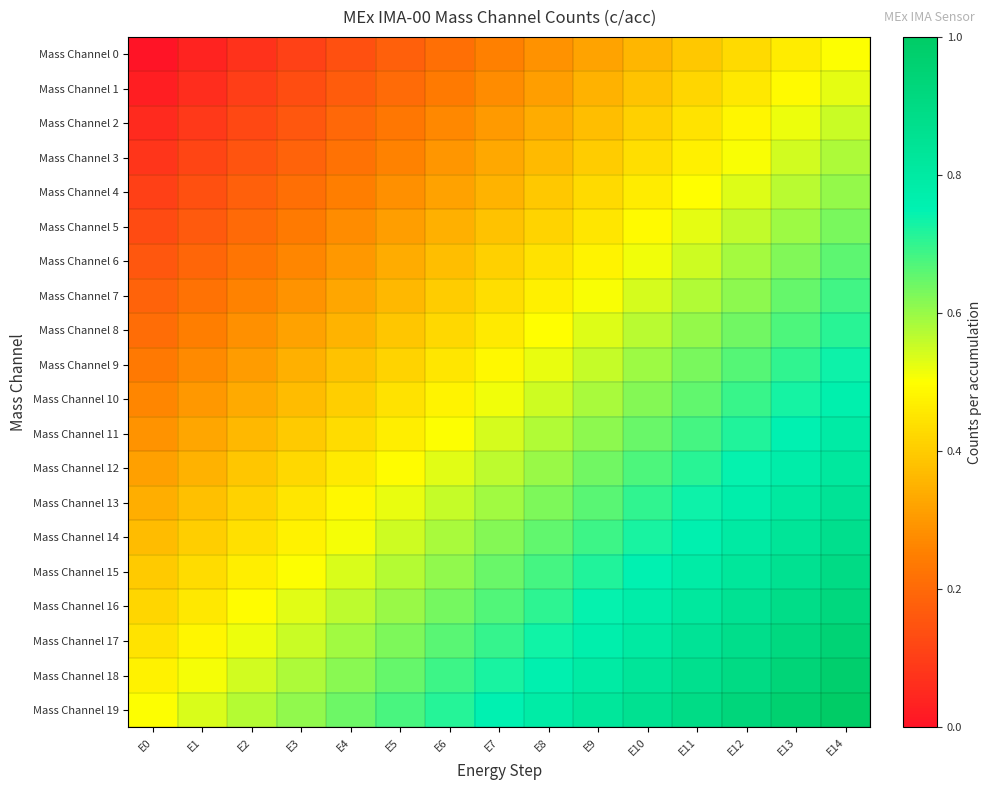

Rank the series by their maximum value, from highest to lowest.

Mass Channel 19, Mass Channel 18, Mass Channel 17, Mass Channel 16, Mass Channel 15, Mass Channel 14, Mass Channel 13, Mass Channel 12, Mass Channel 11, Mass Channel 10, Mass Channel 9, Mass Channel 8, Mass Channel 7, Mass Channel 6, Mass Channel 5, Mass Channel 4, Mass Channel 3, Mass Channel 2, Mass Channel 1, Mass Channel 0